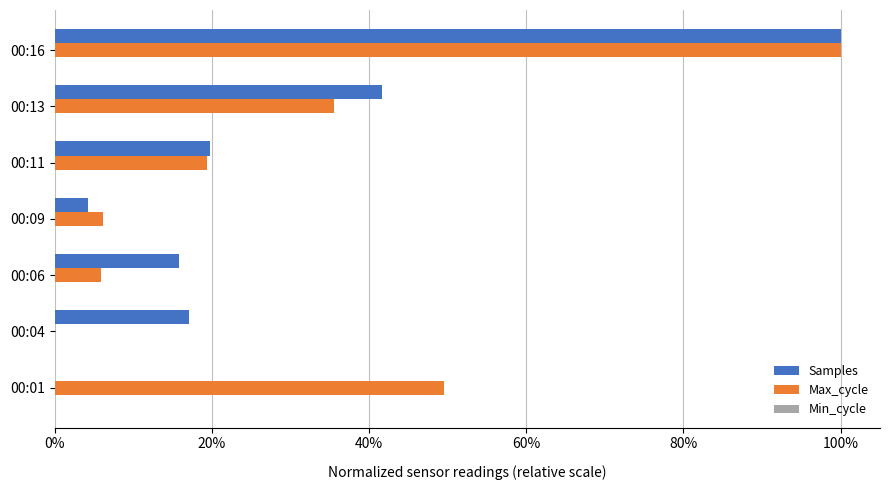

What is the value of the Samples bar at the 5th from the left?

0.2